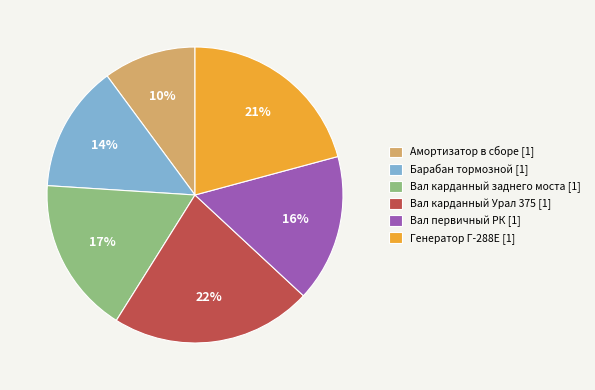

Count the number of slices in the pie.

6